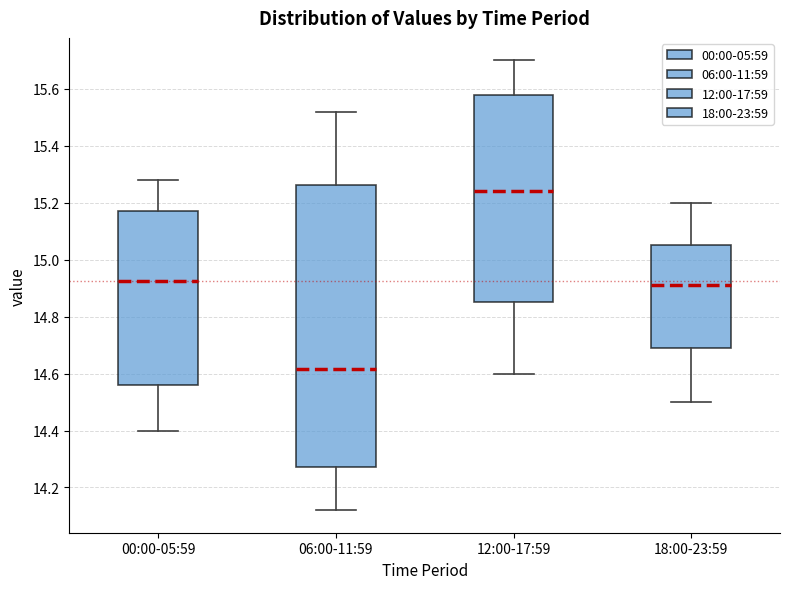

Reading left to right, transcribe this box plot: for each box, give where its median line is, the range the box spans, and where its two whiskers end, as read against the y-axis. The values are not printed on the chart, so give them approximately, as read against the axis.

00:00-05:59: median 14.92, box 14.56 to 15.18, whiskers 14.40 to 15.28
06:00-11:59: median 14.62, box 14.28 to 15.26, whiskers 14.12 to 15.52
12:00-17:59: median 15.24, box 14.86 to 15.58, whiskers 14.60 to 15.70
18:00-23:59: median 14.92, box 14.70 to 15.06, whiskers 14.50 to 15.20